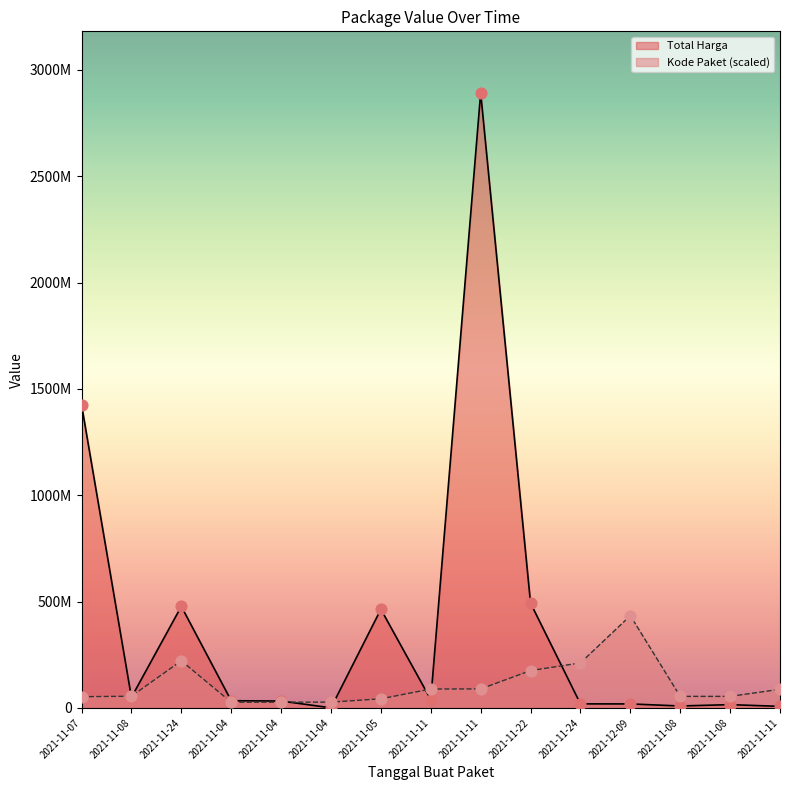

Which series contains the highest Y value?

Total Harga